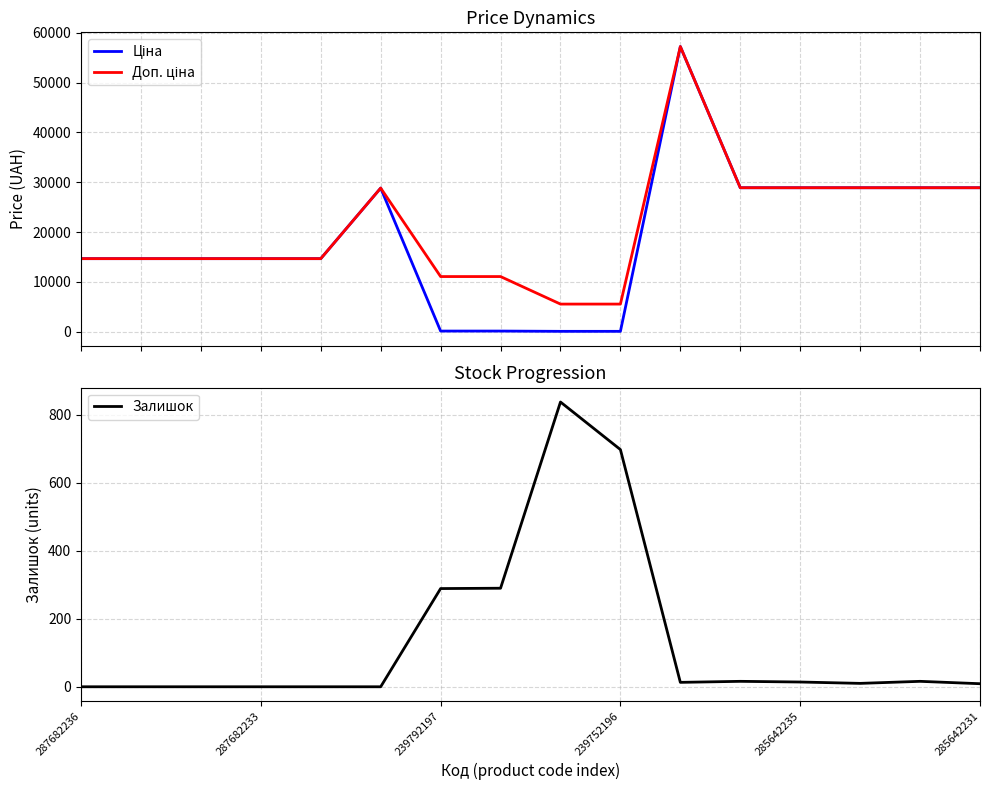

How many data points in Залишок are above 13?

7